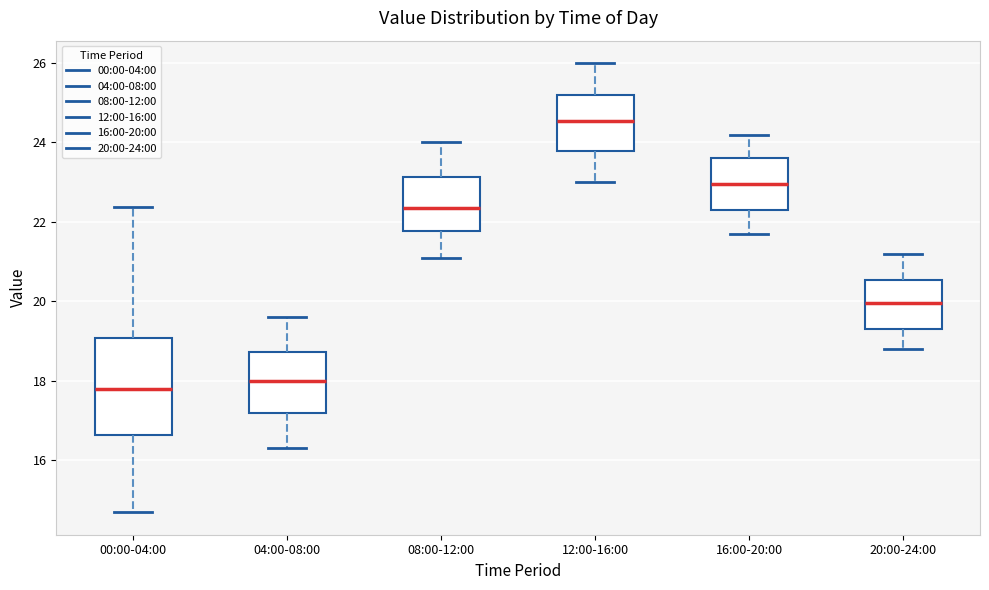

Comparing the boxes themselves (not the whiskers), which one is the tallest?

00:00-04:00